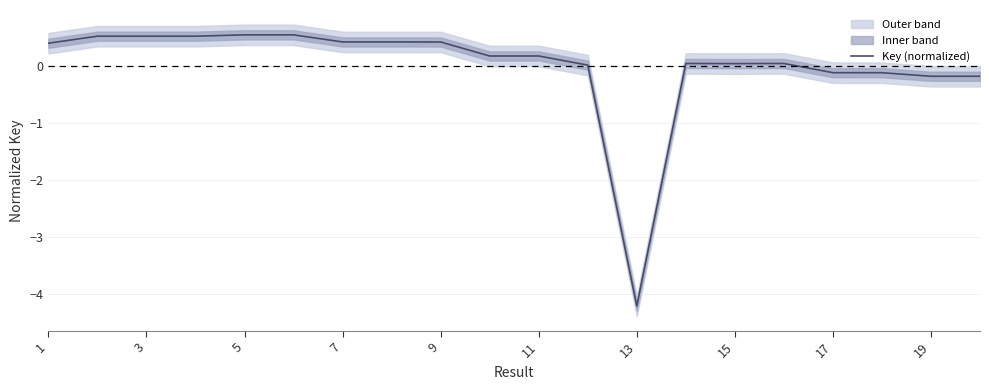

True or false: Key (normalized) has a value of -0.2 at 19.

True